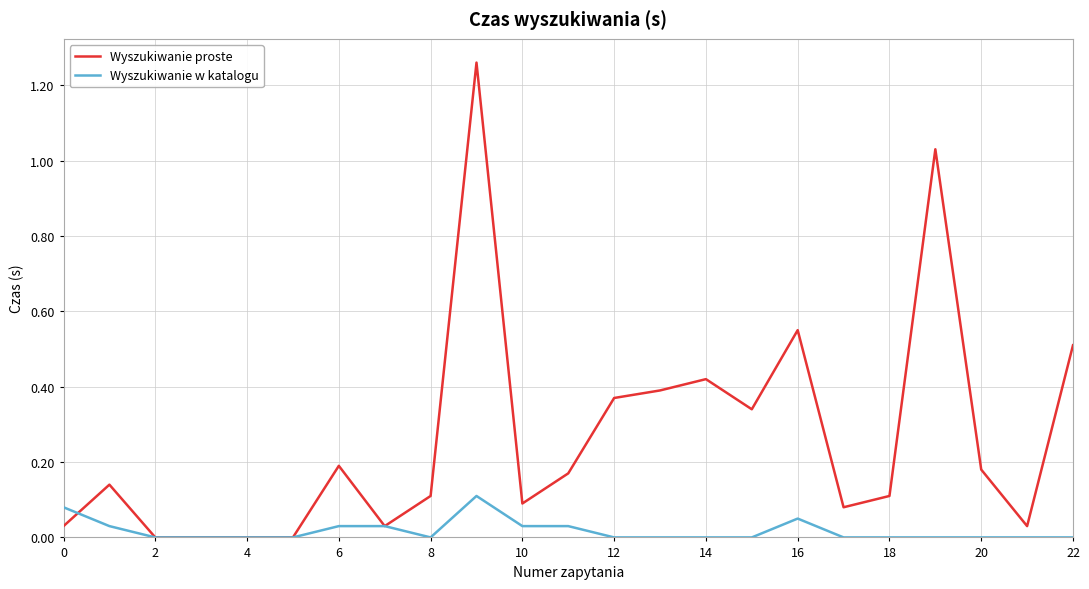

Which series has the widest spread of values?

Wyszukiwanie proste